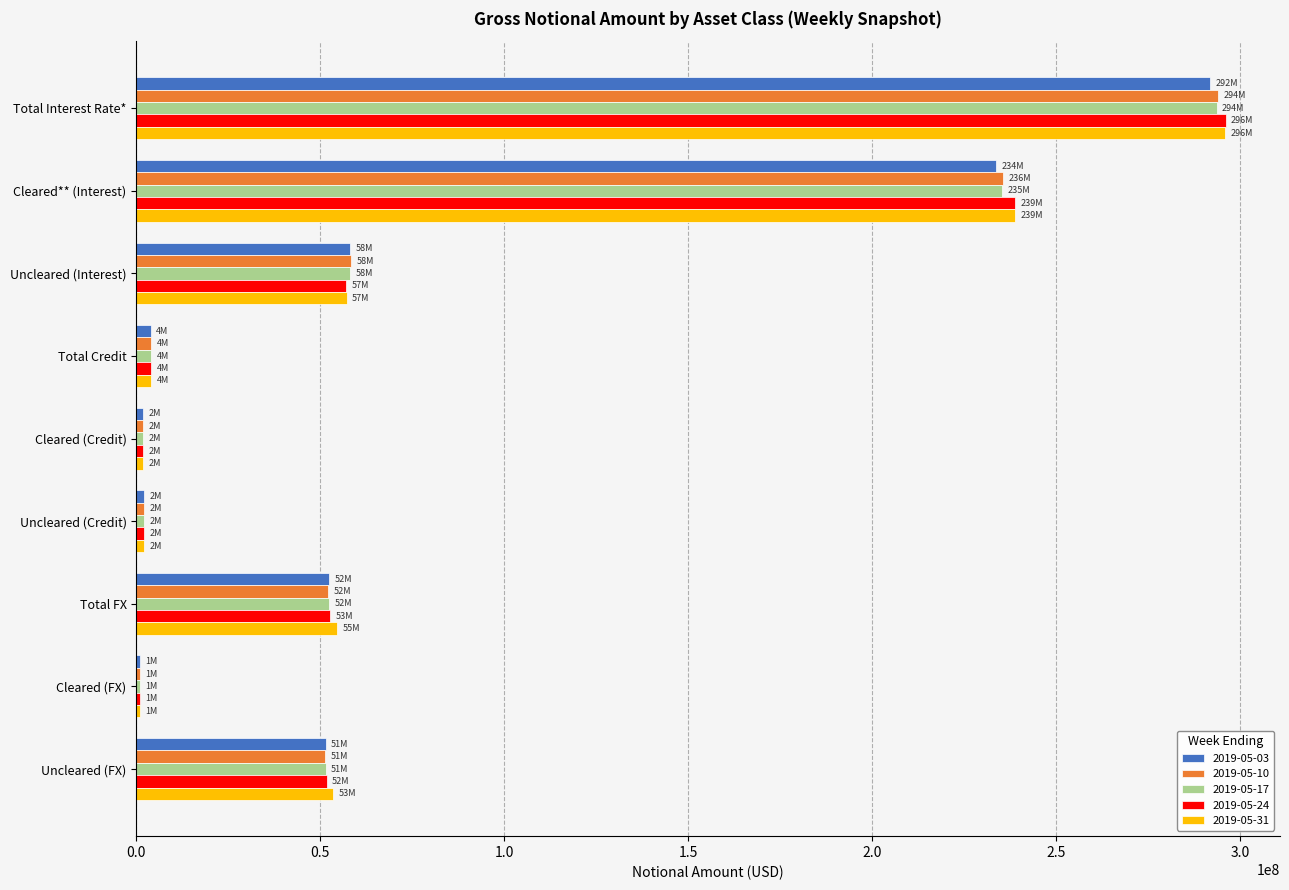

Count the number of data series in this chart.

5